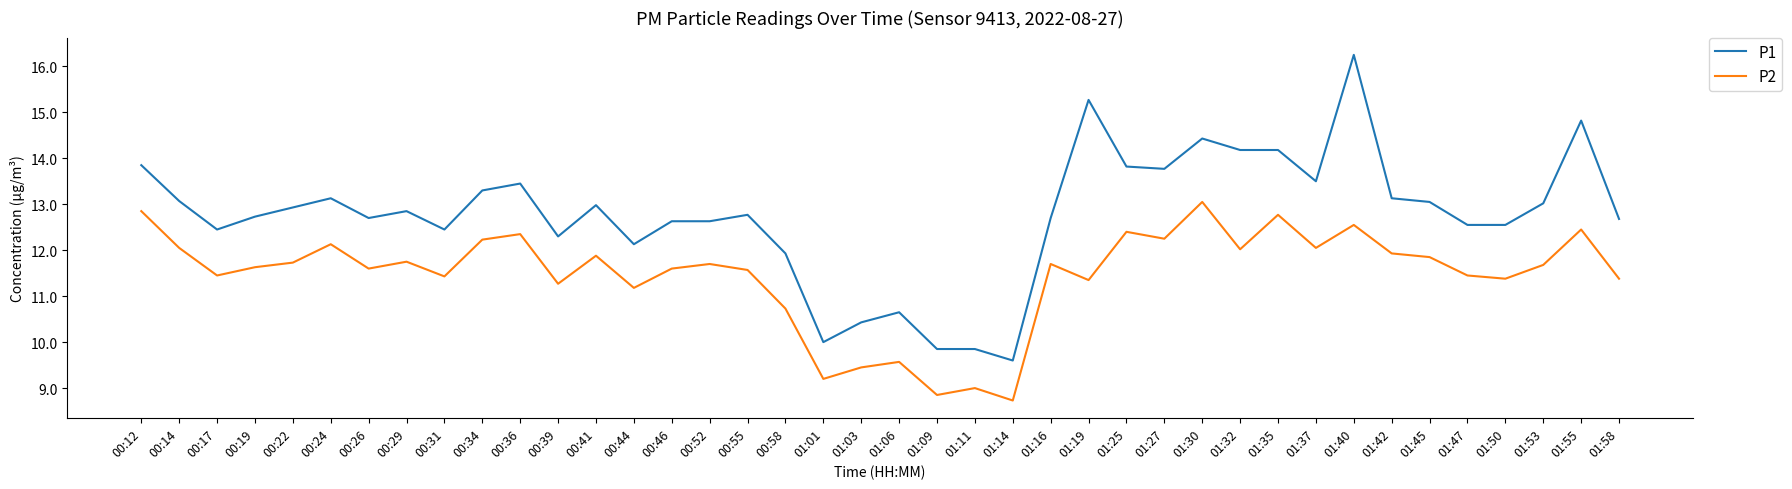

List the series in order of their overall mean, lowest first.

P2, P1